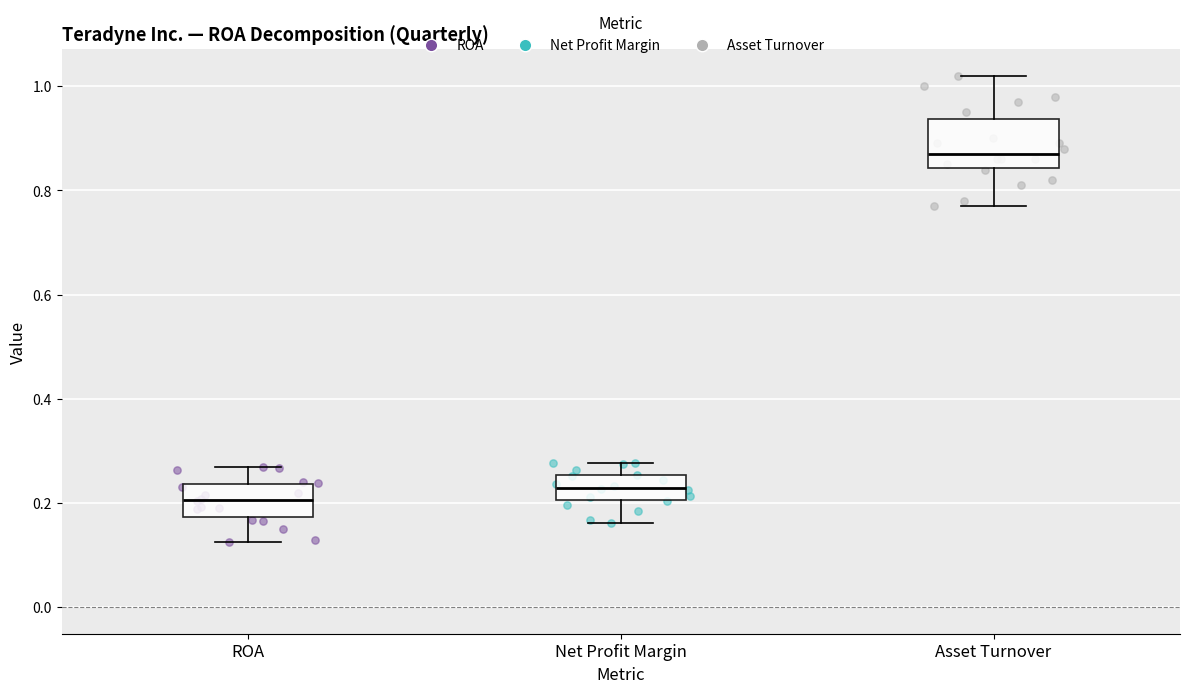

Which box is the tallest, from its lower edge to its upper edge?

Asset Turnover